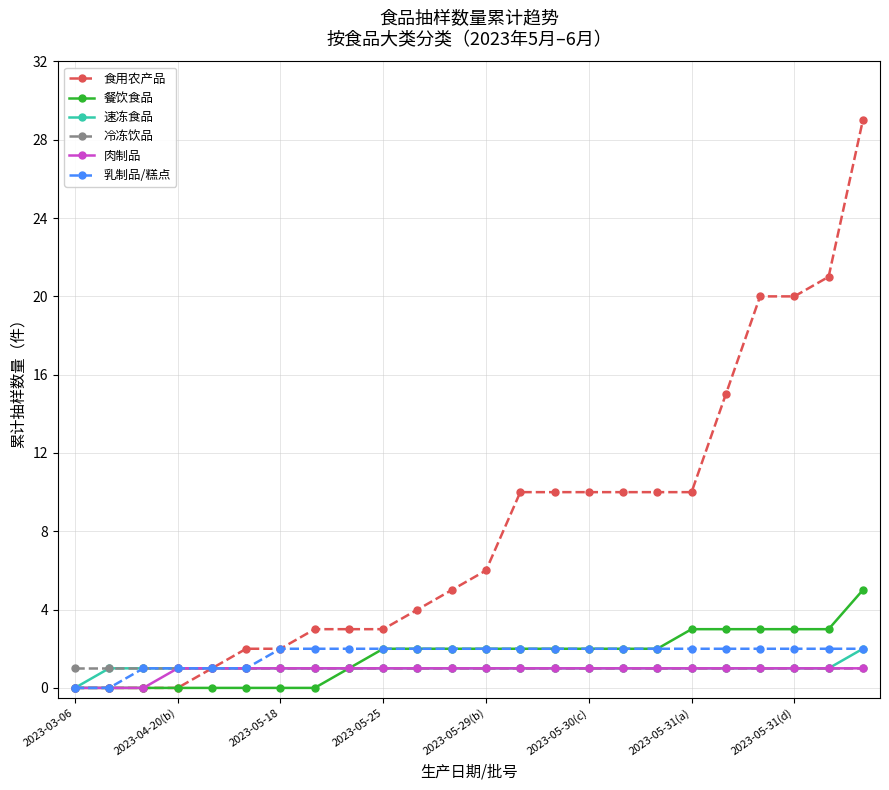

Count the 速冻食品 values in the range 1 to 2.

23